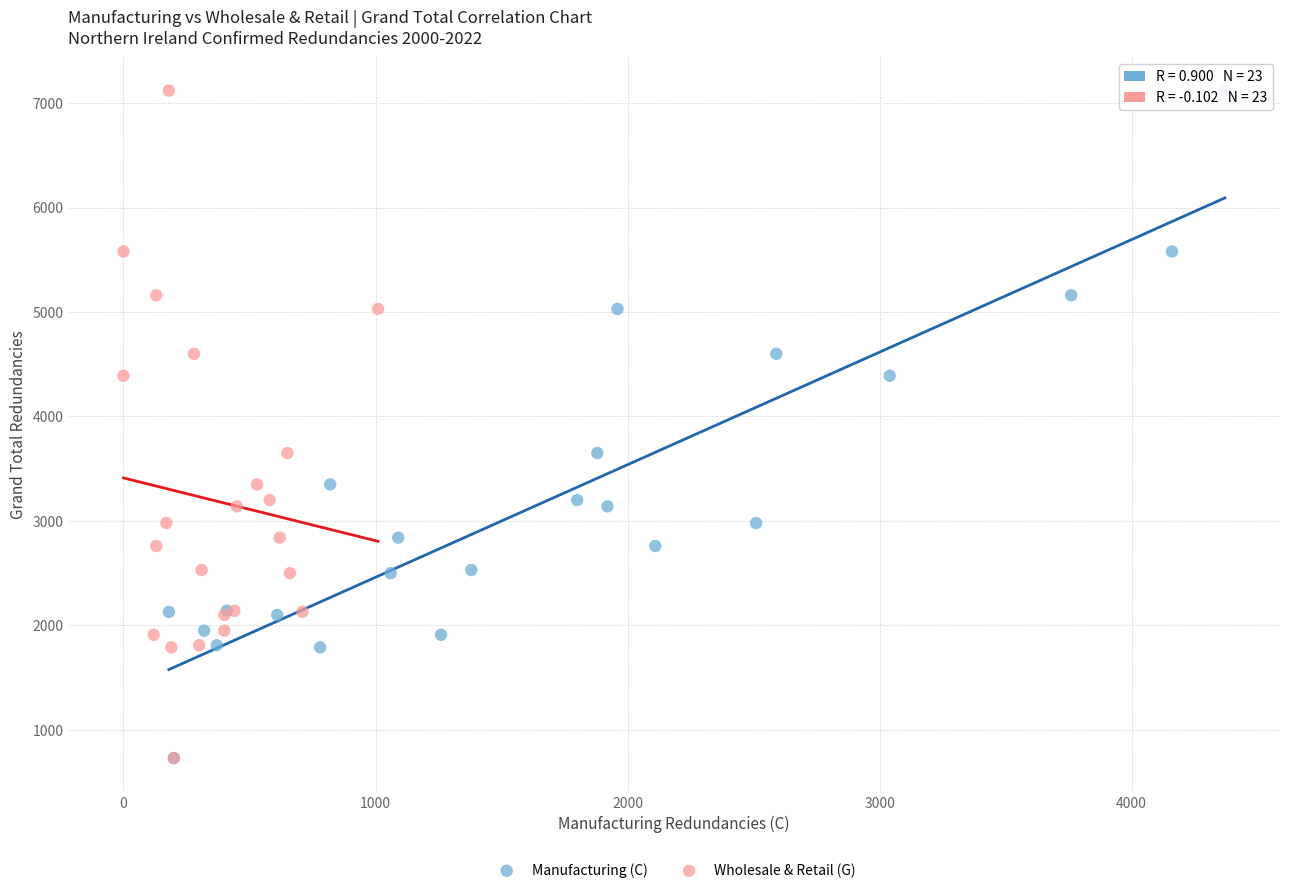

What are all the series names shown in the legend?

Manufacturing (C), Wholesale & Retail (G)